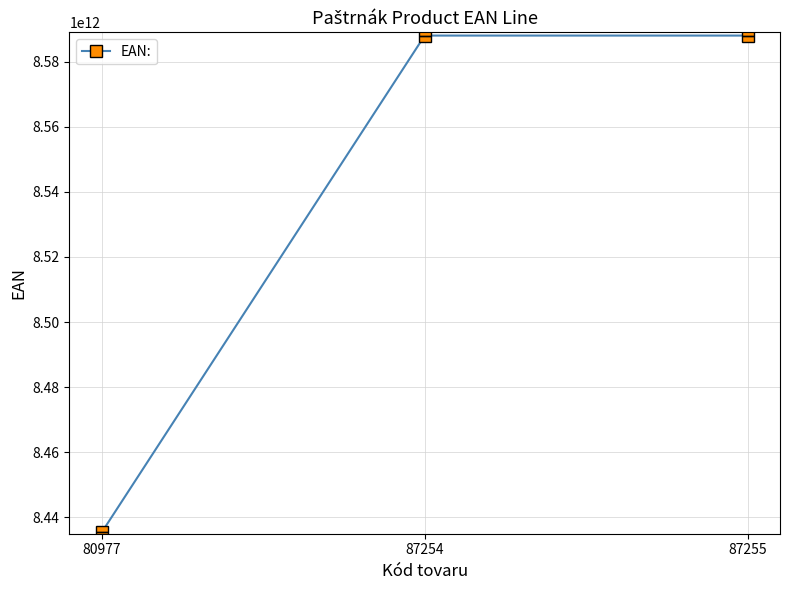

What is the sum of the values at 87254 and 87255?

17176010625025